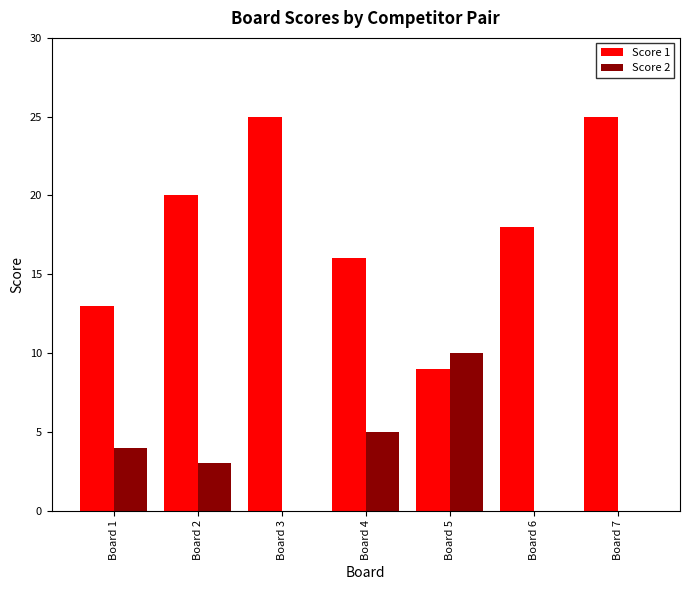

What is the sum of the Score 1 values at Board 1 and Board 2?

33